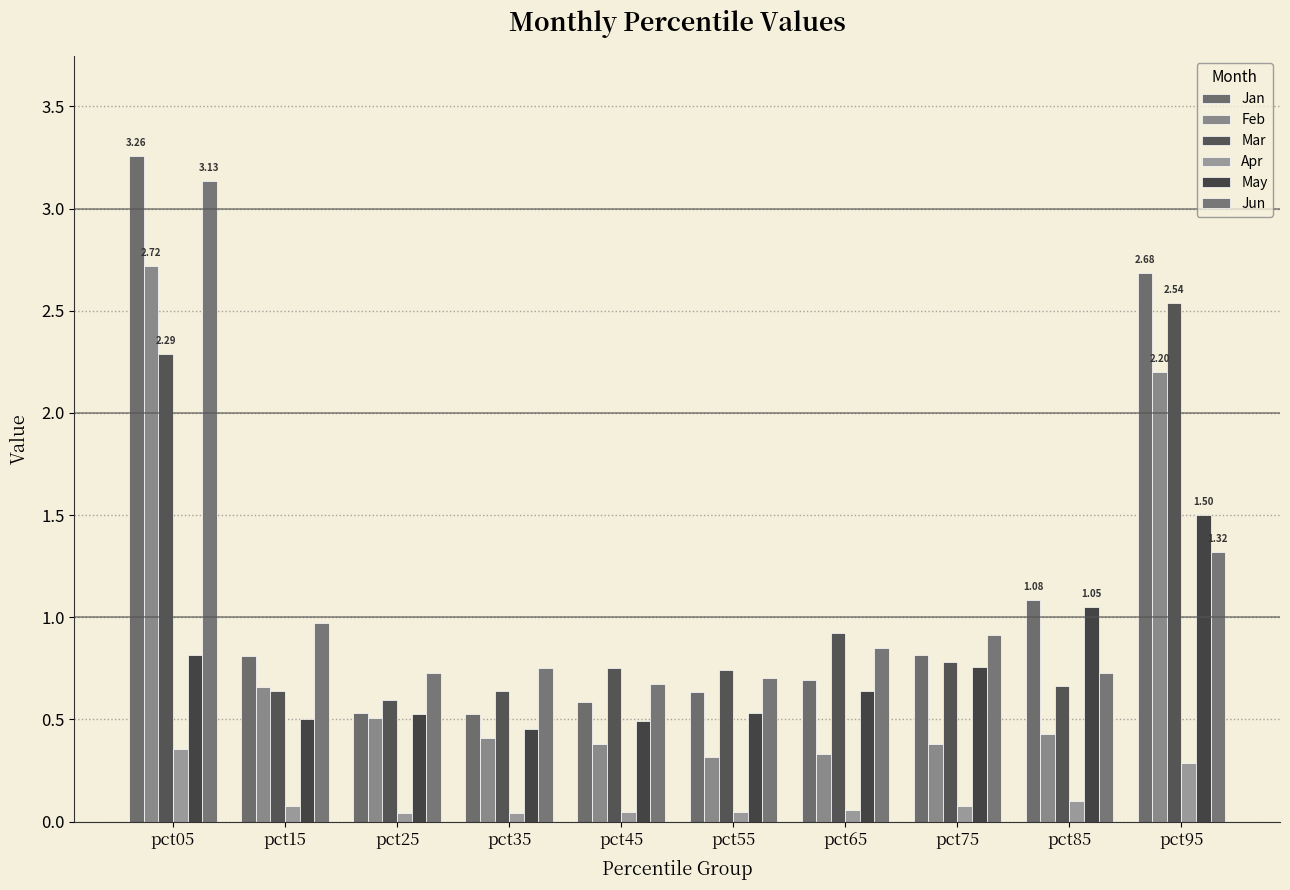

At which label does Feb reach its peak?

pct05